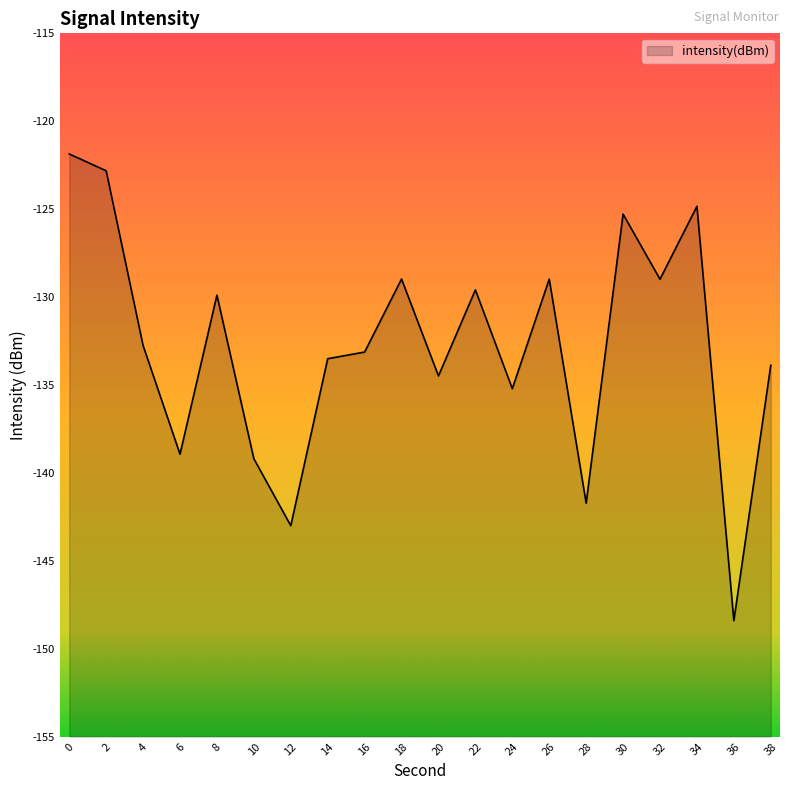

What is the change in value from 18 to 22?

-0.6